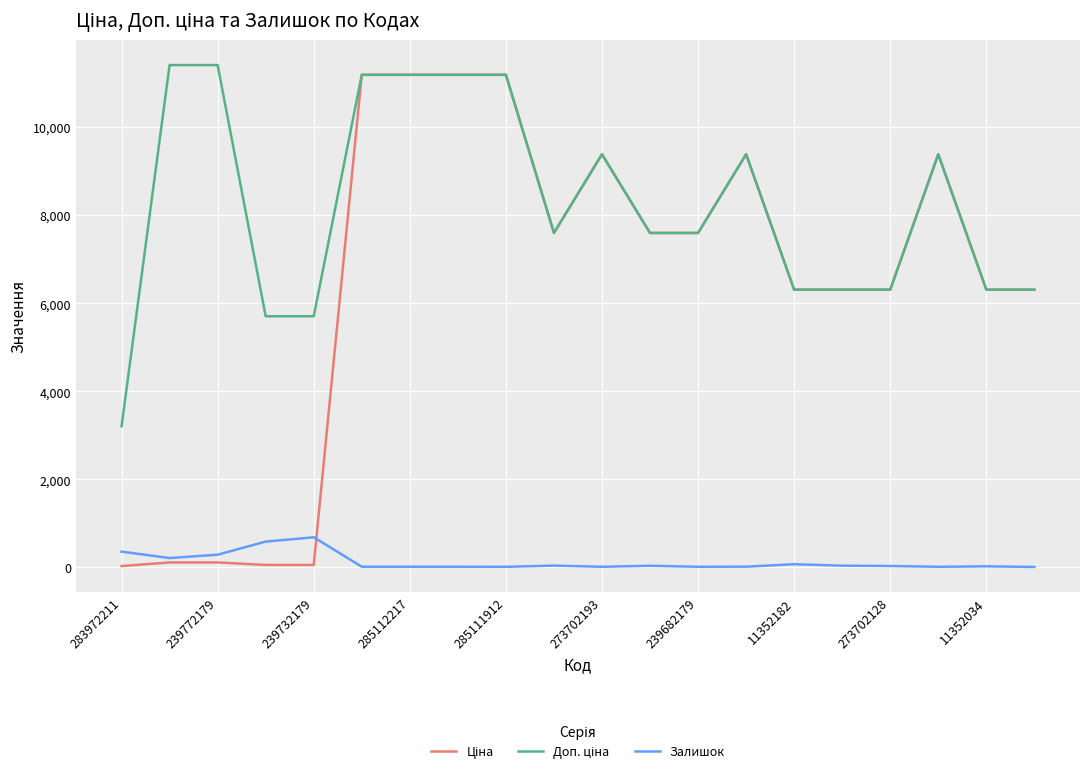

What is the maximum value shown in the chart?

11410.0